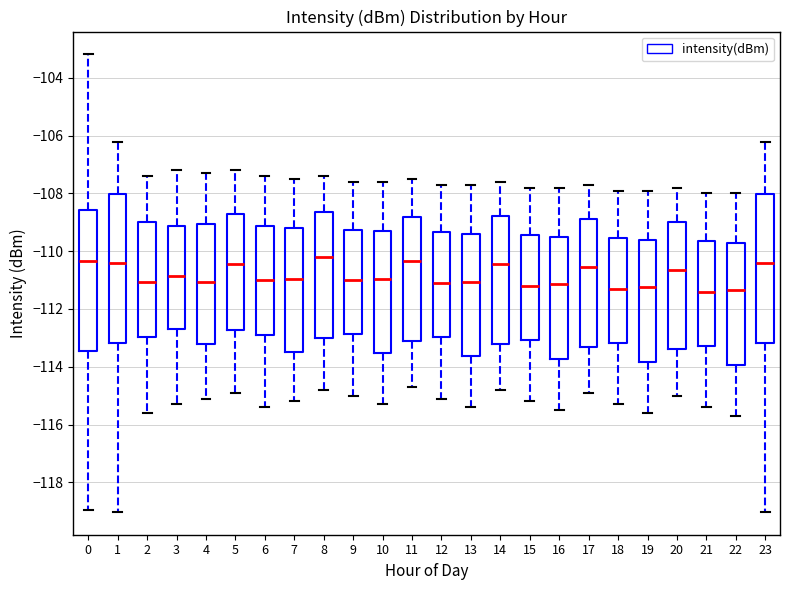

Where is the lower edge of the box at x = 17 on the y-axis? The values are not printed on the chart, so give them approximately, as read against the axis.

-113.2